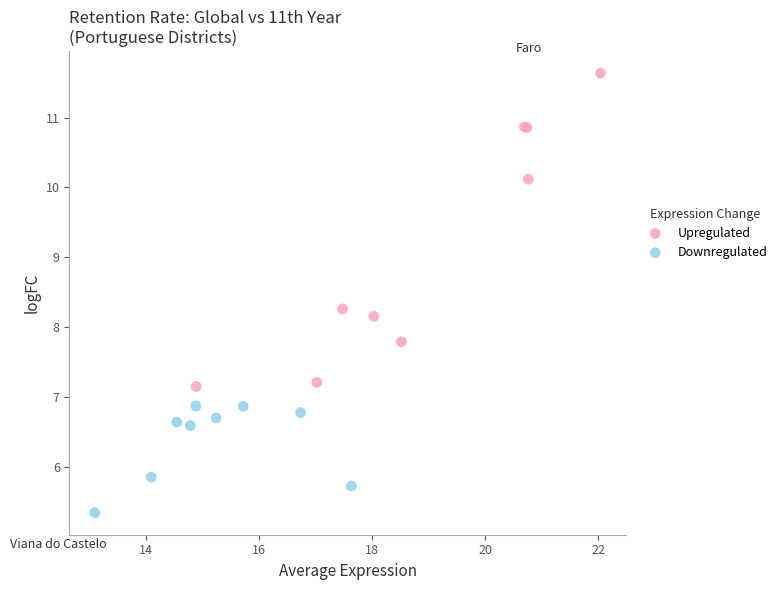

Which series contains the lowest Y value?

Downregulated